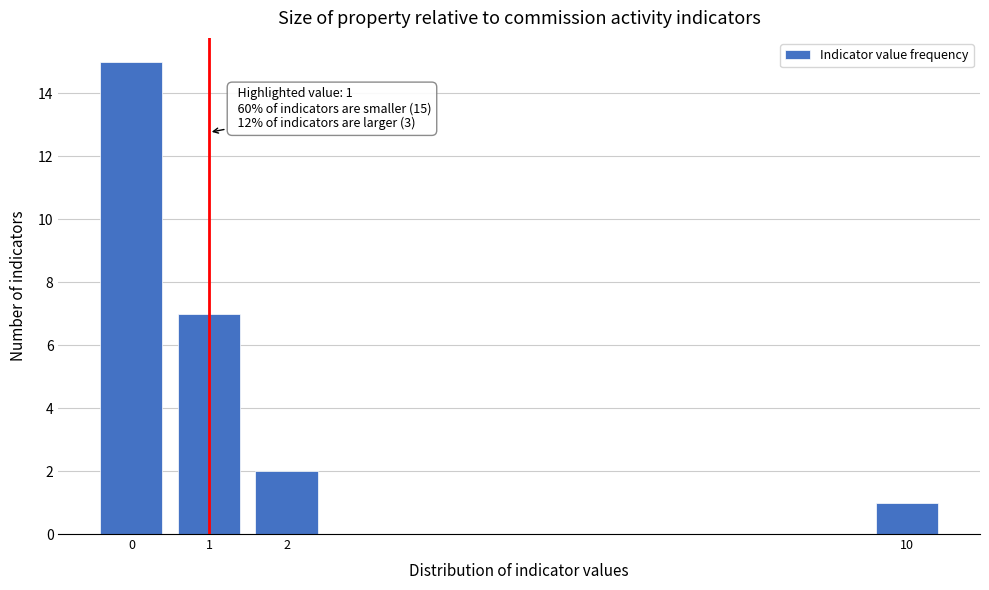

Reading right to left, list all the values displayed in this chart.

10=1	2=2	1=7	0=15